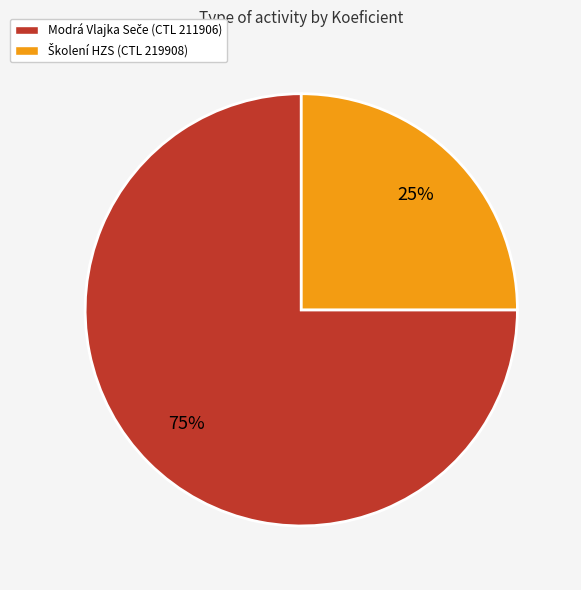

To the nearest percent, what is the difference between the largest and smallest slice percentages?

50%